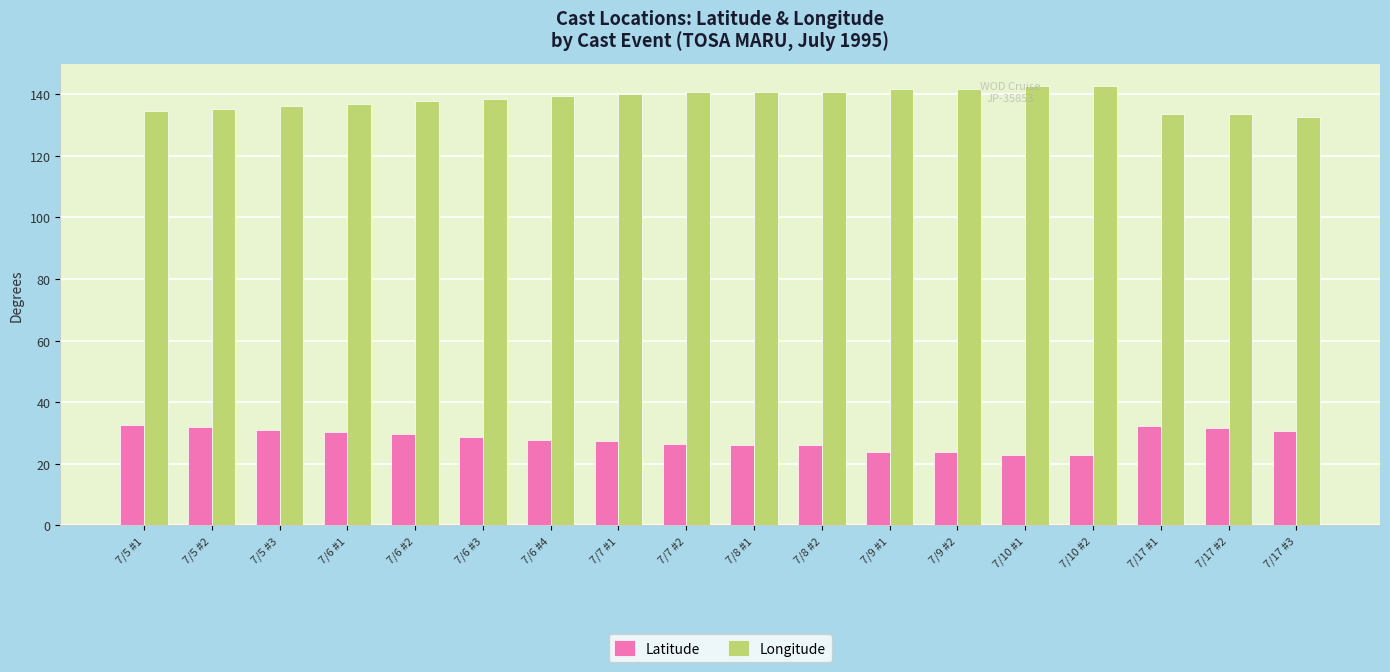

What is the difference between the highest and lowest values at 7/8 #2?

114.8